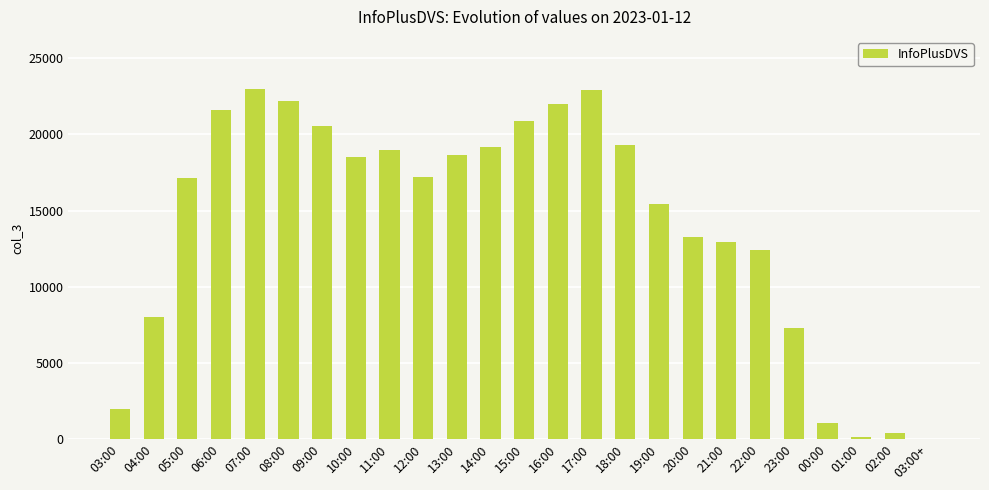

What is the sum of all values?

354819